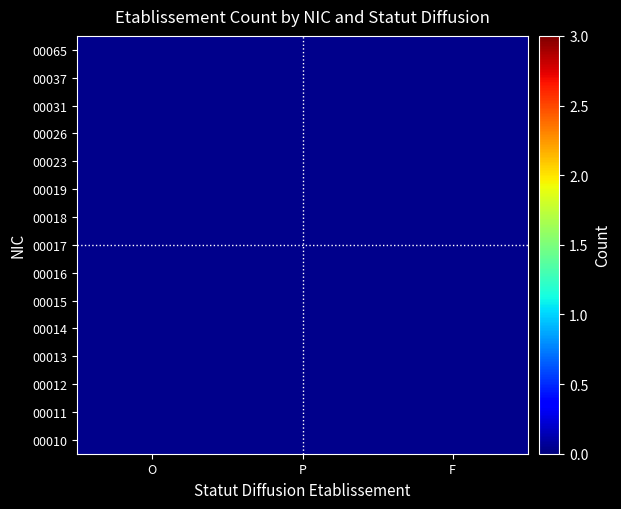

At how many categories does at least one series exceed 2?

1